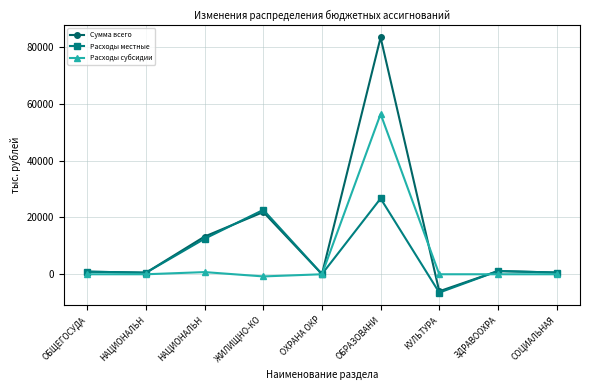

How many data points in Сумма всего are above 914?

5